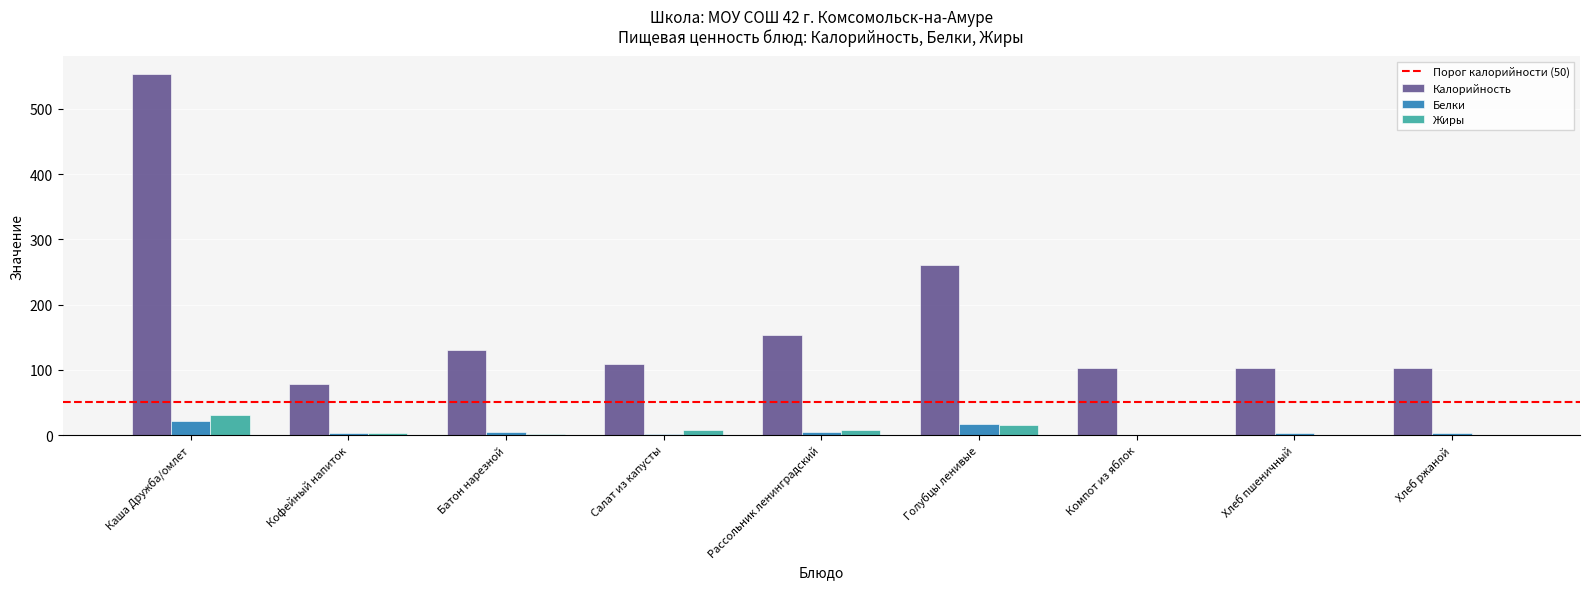

What is the total value across all series at Голубцы ленивые?

294.0